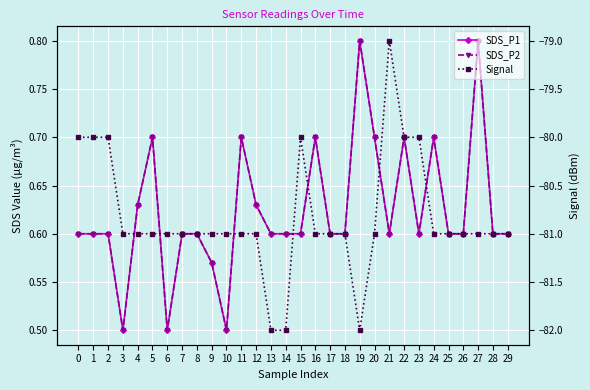

At which category does the chart reach its peak across all series?

19